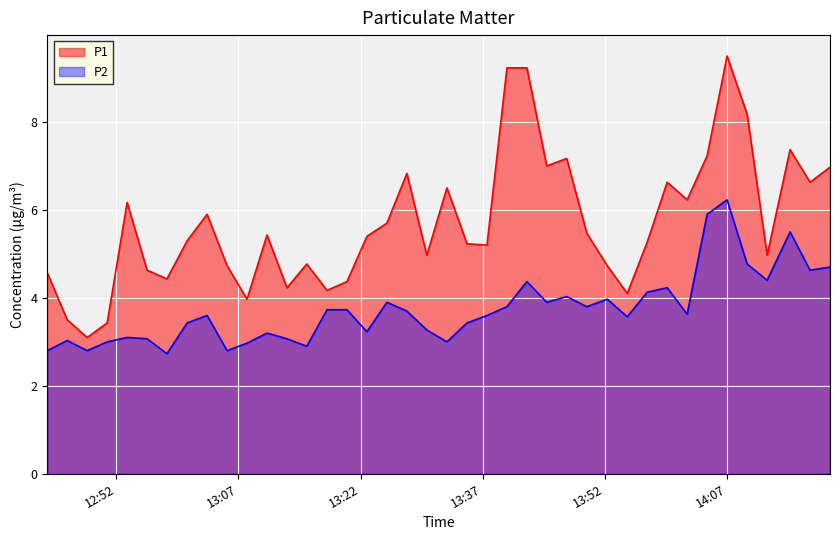

Rank the series by their average value, from highest to lowest.

P1, P2